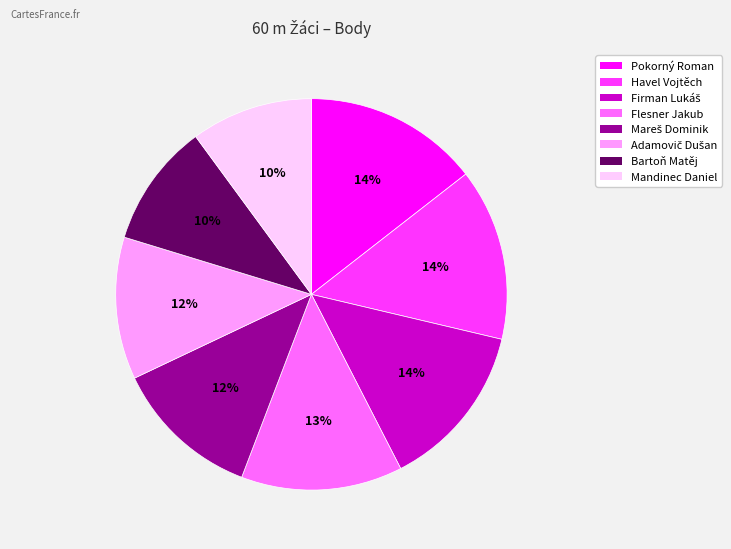

To the nearest percent, what is the average slice percentage?

12%